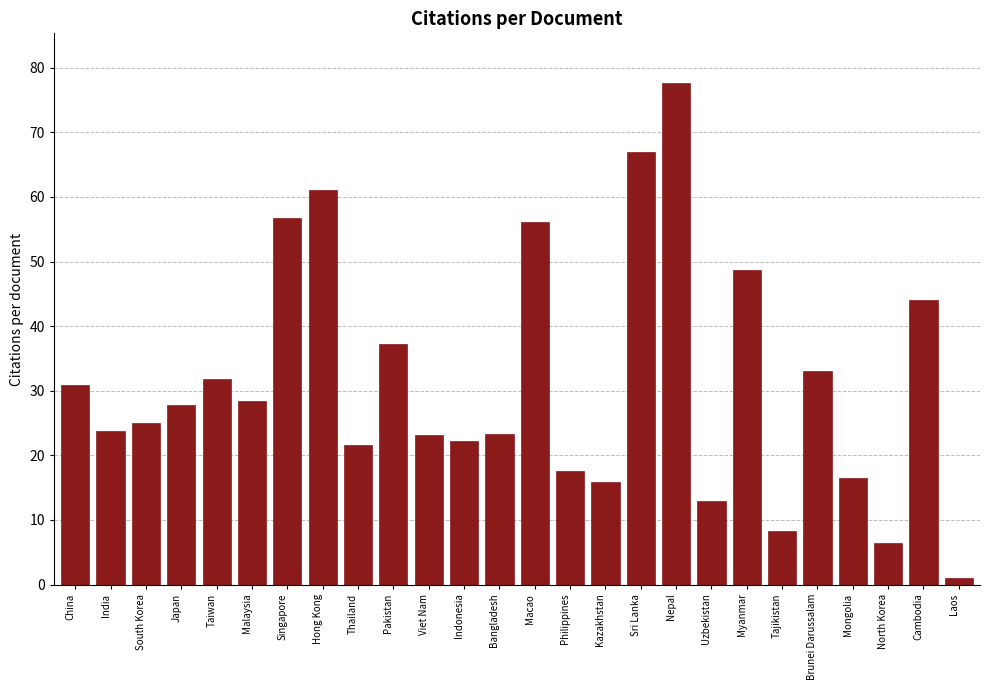

At which label does the data first exceed 27?

China